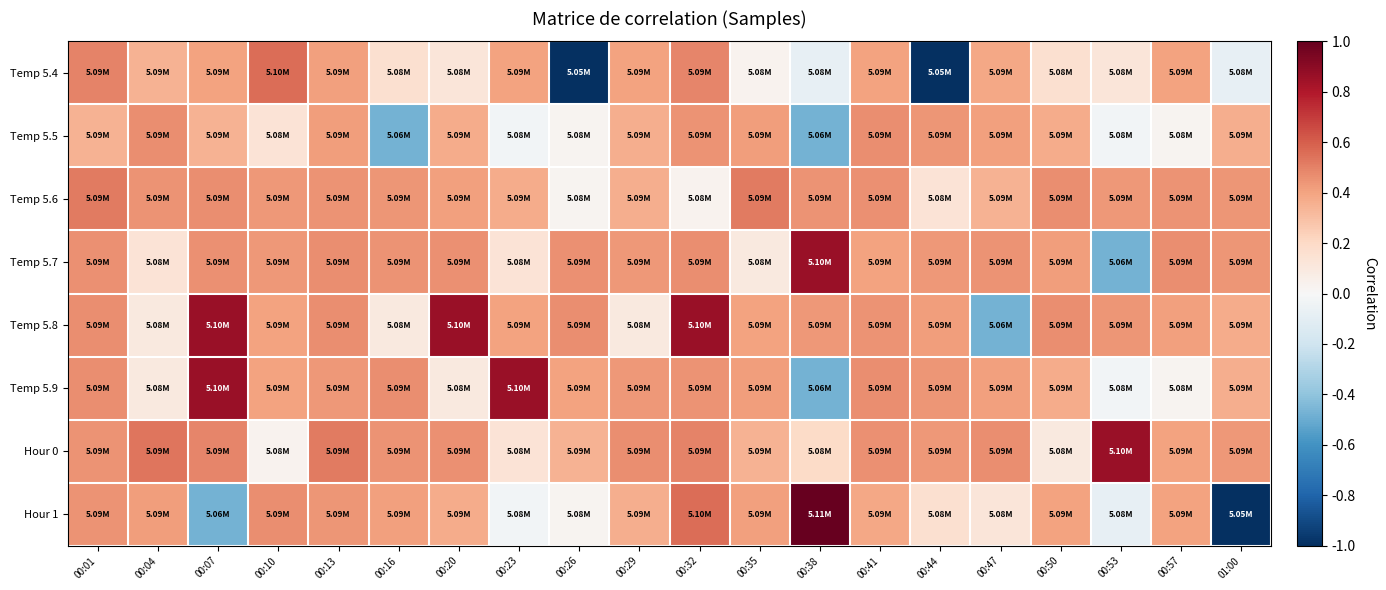

What is the total value across all series at 00:20?

3.1